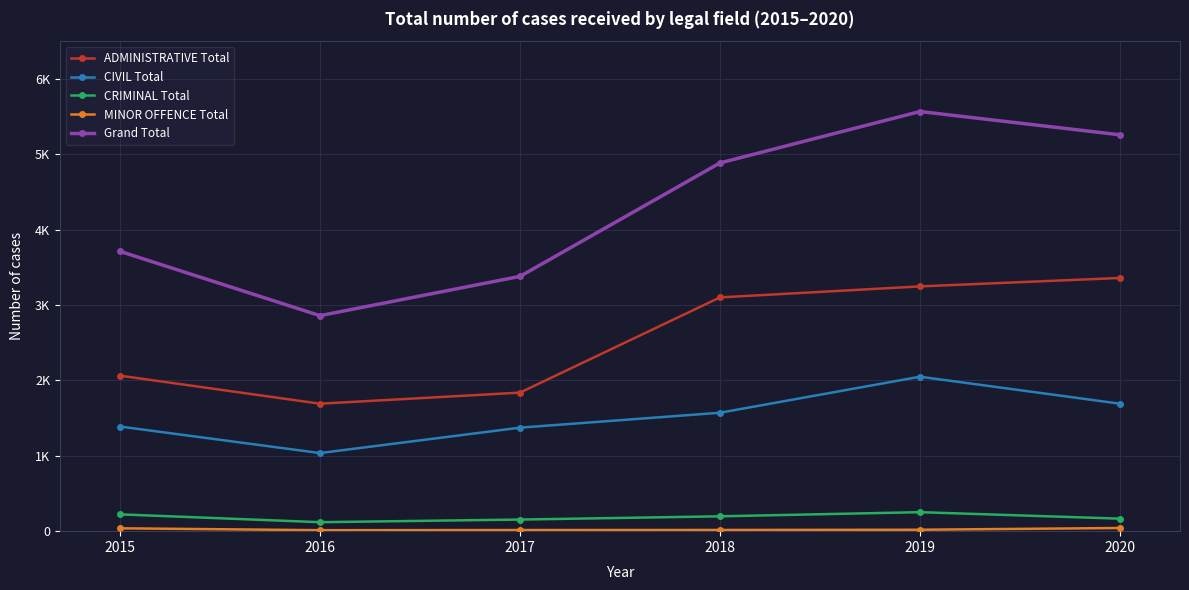

At which category is the sum across all series the highest?

2019